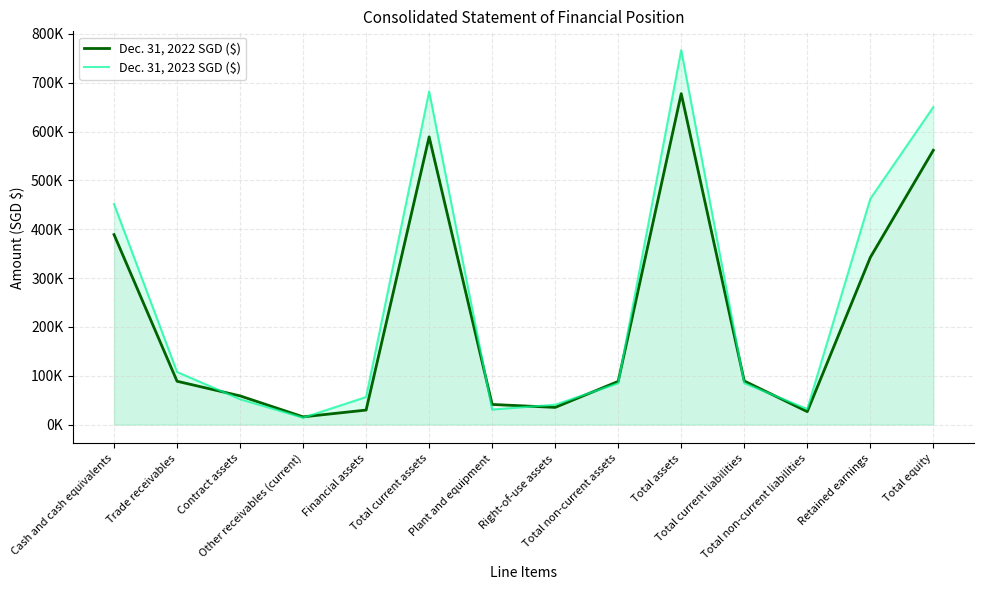

What is the highest value of the Dec. 31, 2022 SGD ($) series?

677800